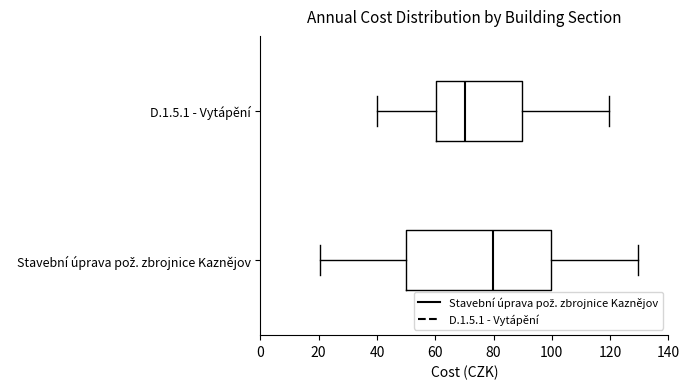

Which box's median line is the furthest to the left?

D.1.5.1 - Vytápění